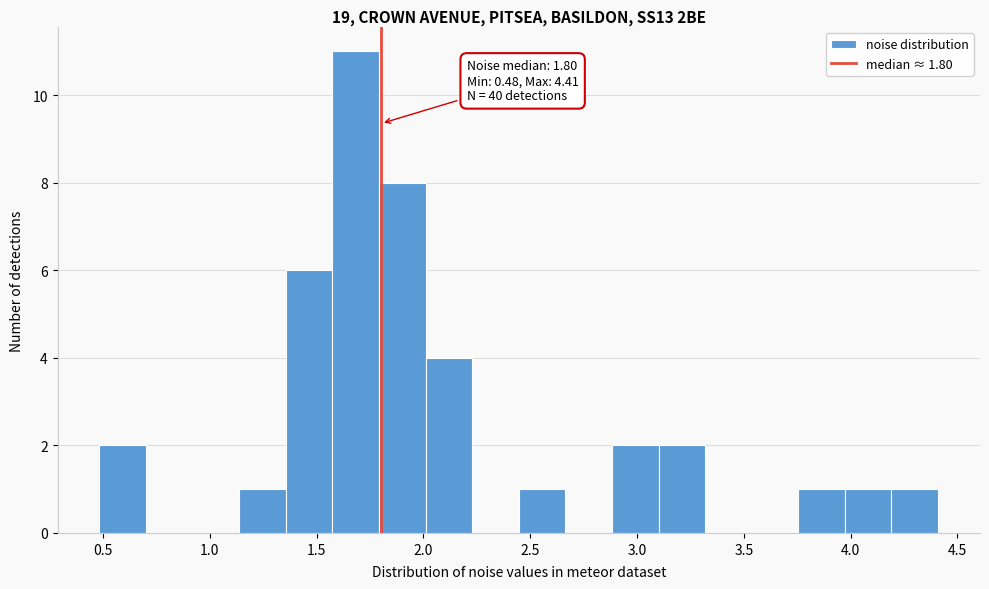

Over which range of the x-axis is the bar tallest?

1.55 to 1.80